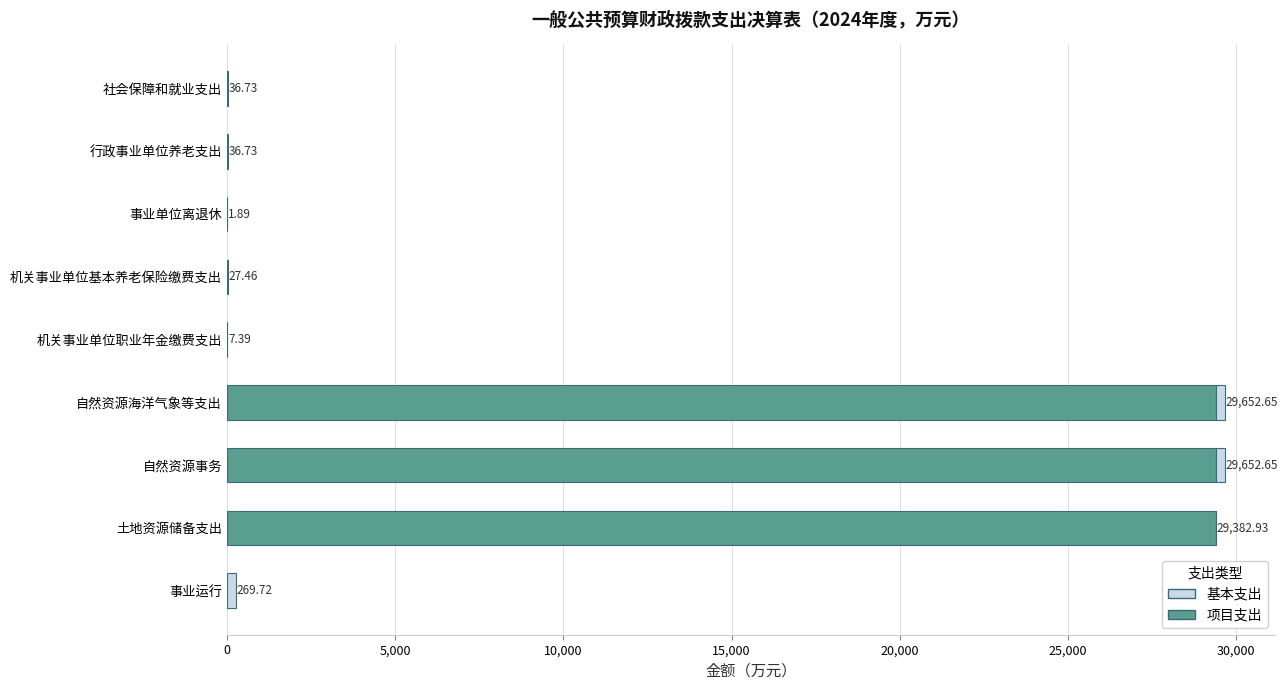

What is the sum of the 项目支出 values at 社会保障和就业支出 and 土地资源储备支出?

29382.9